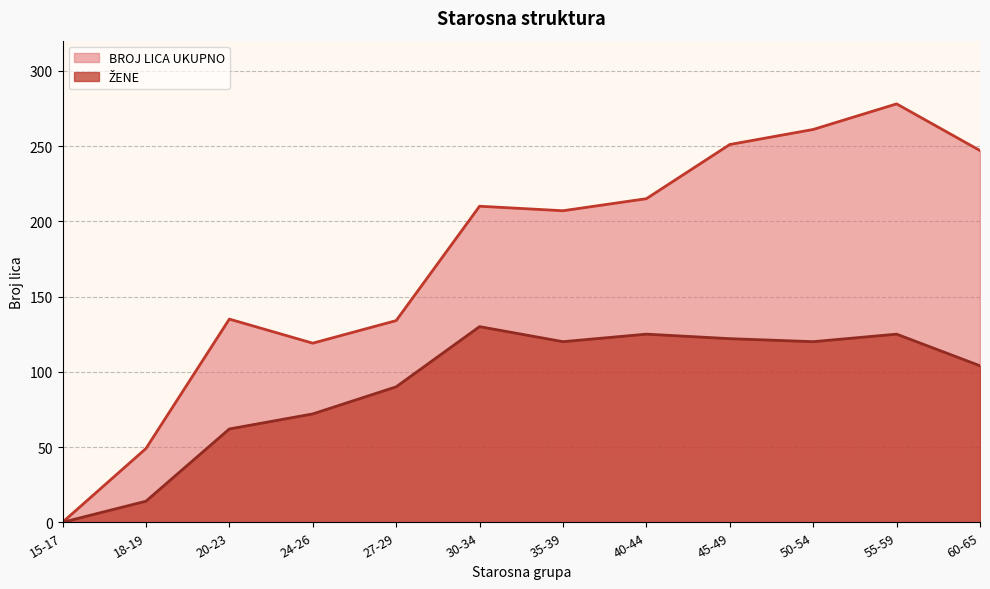

What are all the series names shown in the legend?

ŽENE, BROJ LICA UKUPNO